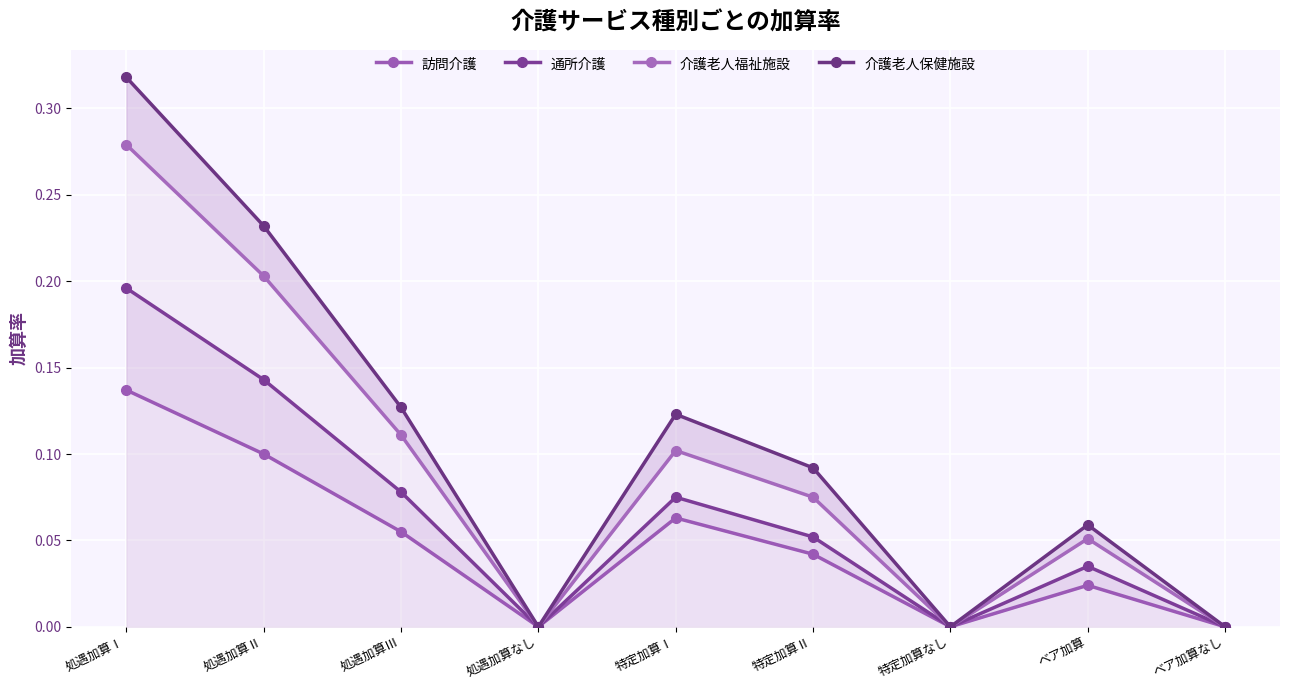

True or false: 介護老人保健施設 and 訪問介護 intersect in this chart.

False